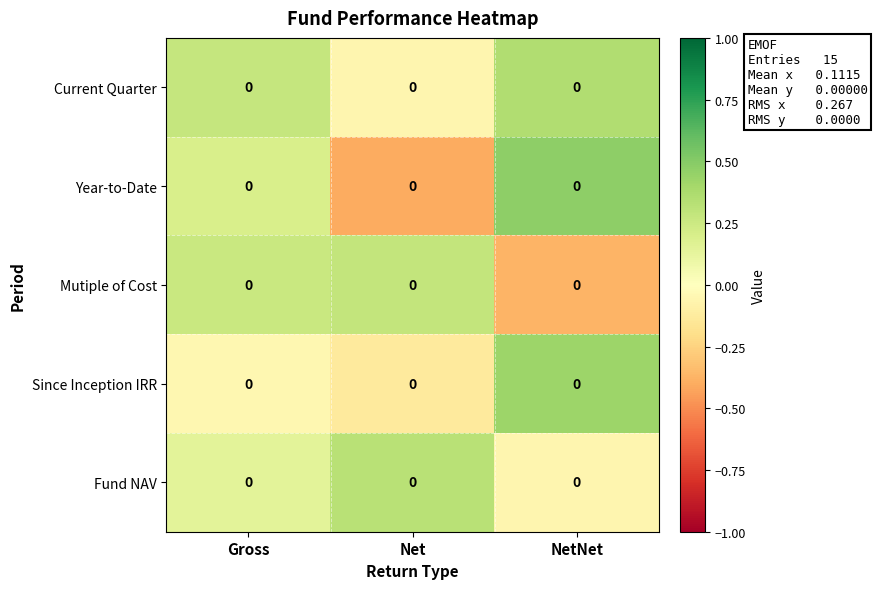

How many values in the Fund NAV series exceed 0?

2